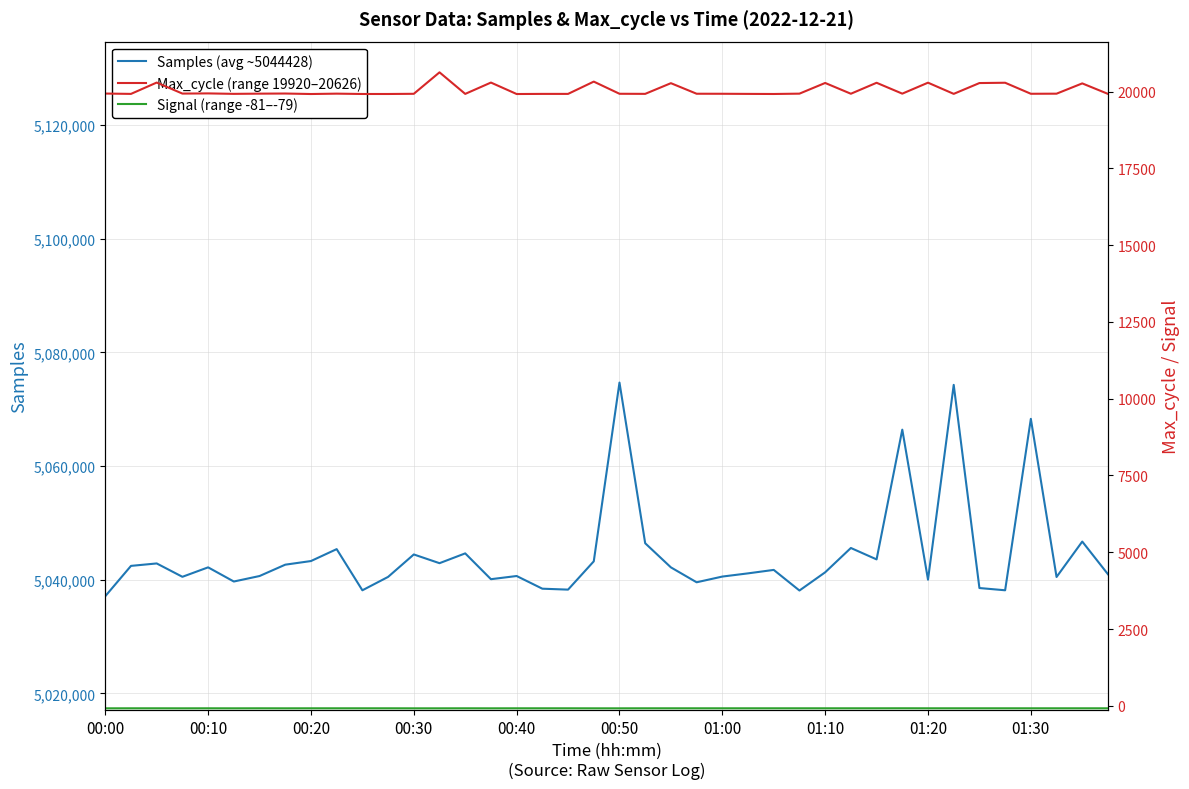

Rank the series by their maximum value, from lowest to highest.

Signal (range -81–-79), Max_cycle (range 19920–20626), Samples (avg ~5044428)